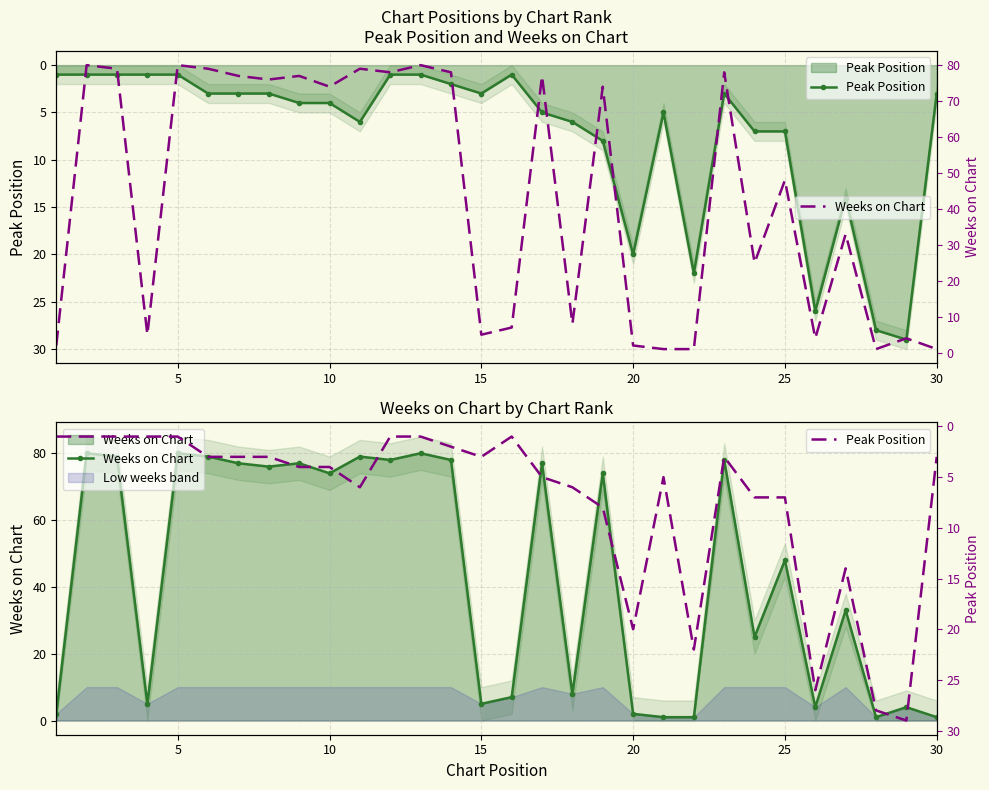

At how many categories does at least one series exceed 37?

16